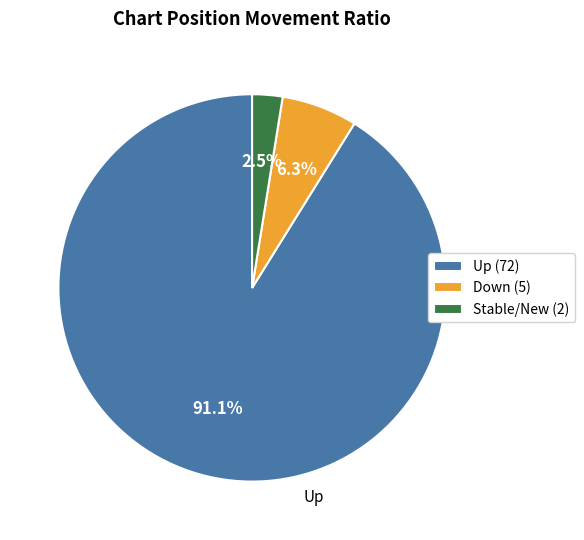

What is the smallest slice in the pie chart?

Stable/New (2)